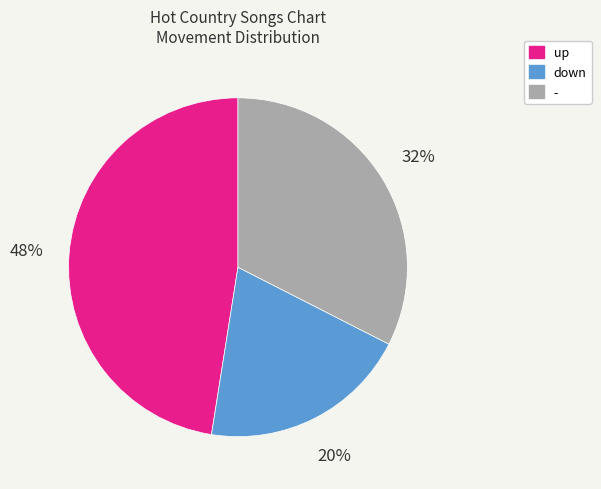

Rank the categories by value from lowest to highest.

down, -, up